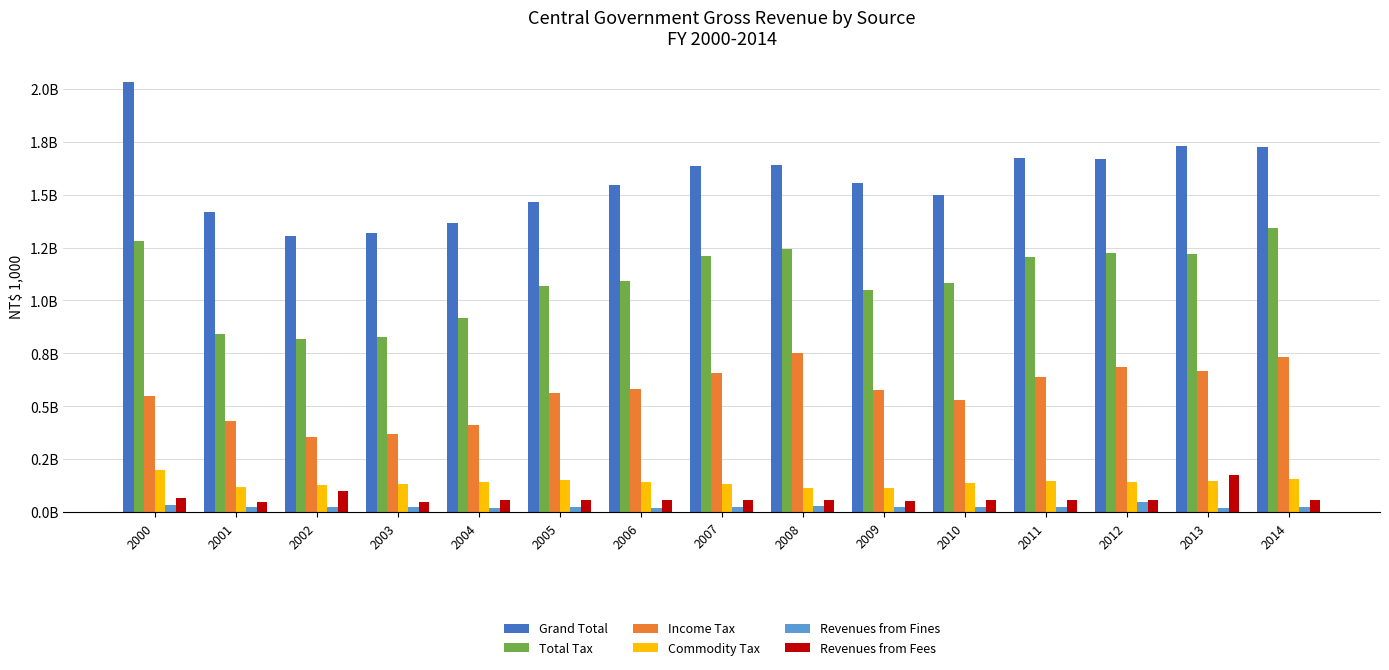

What are all the series names shown in the legend?

Grand Total, Total Tax, Income Tax, Commodity Tax, Revenues from Fines, Revenues from Fees